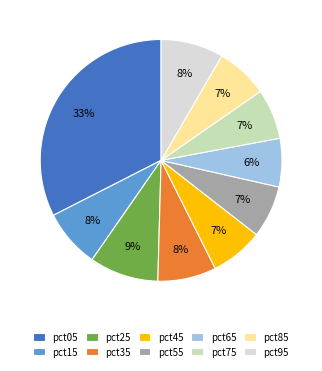

True or false: pct25 accounts for 9% of the total.

True